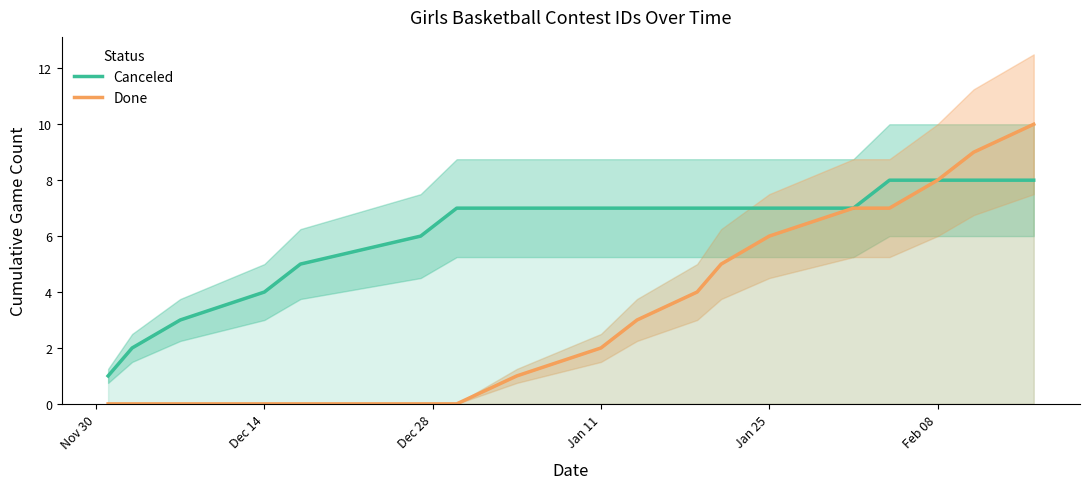

How many Canceled values are between 5 and 7?

10